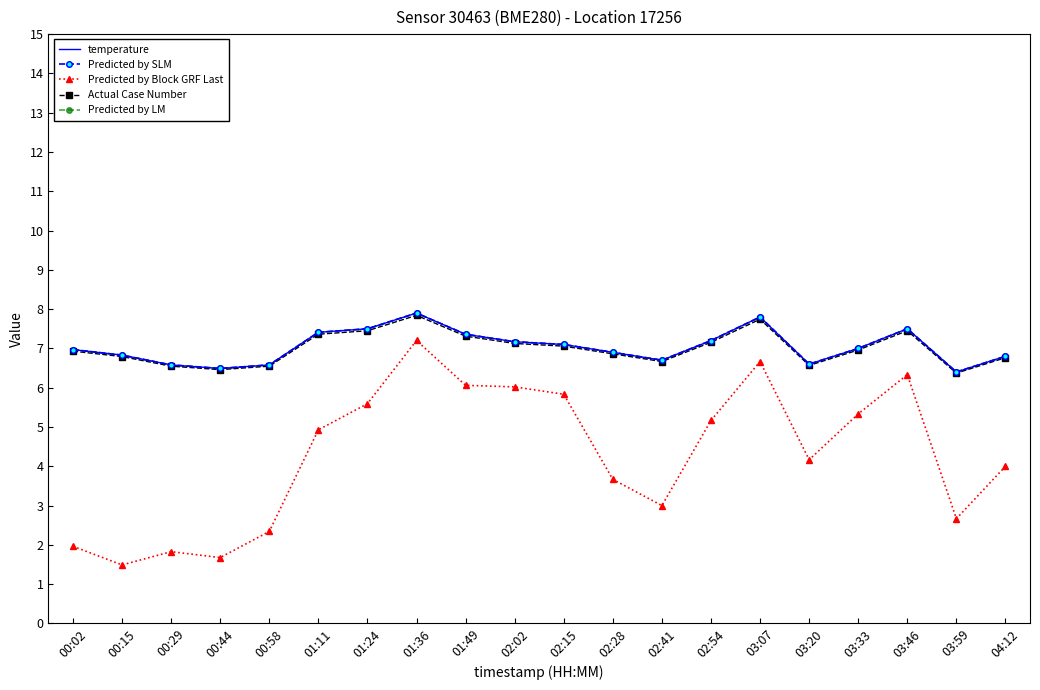

Between 02:15 and 04:12, which is larger?

02:15